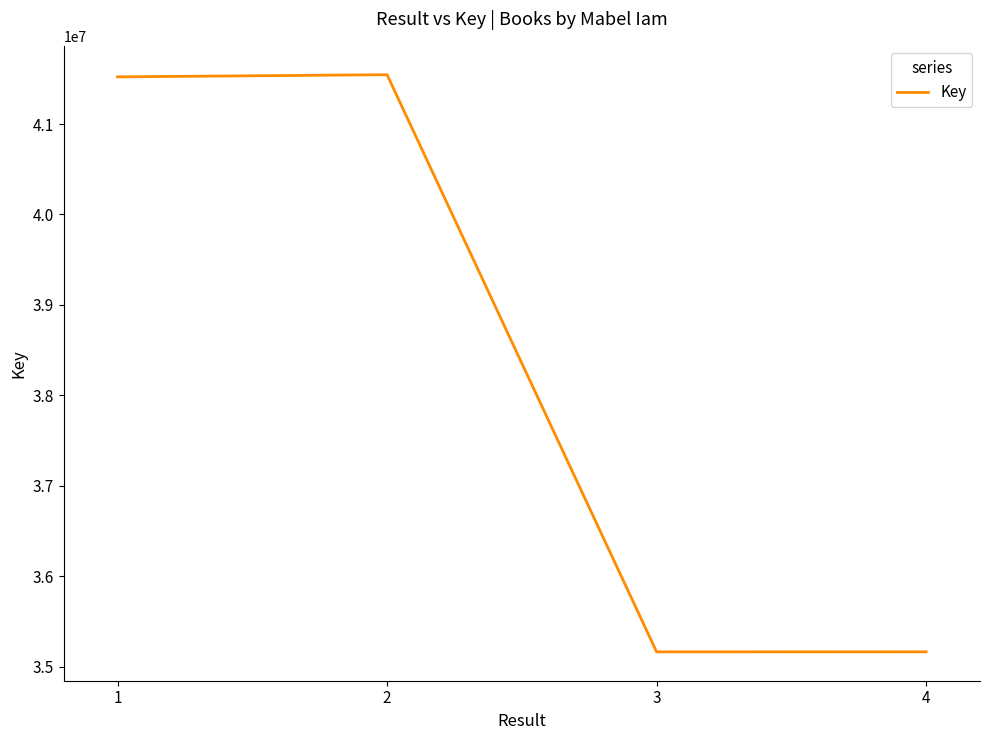

Where is the first local minimum?

3